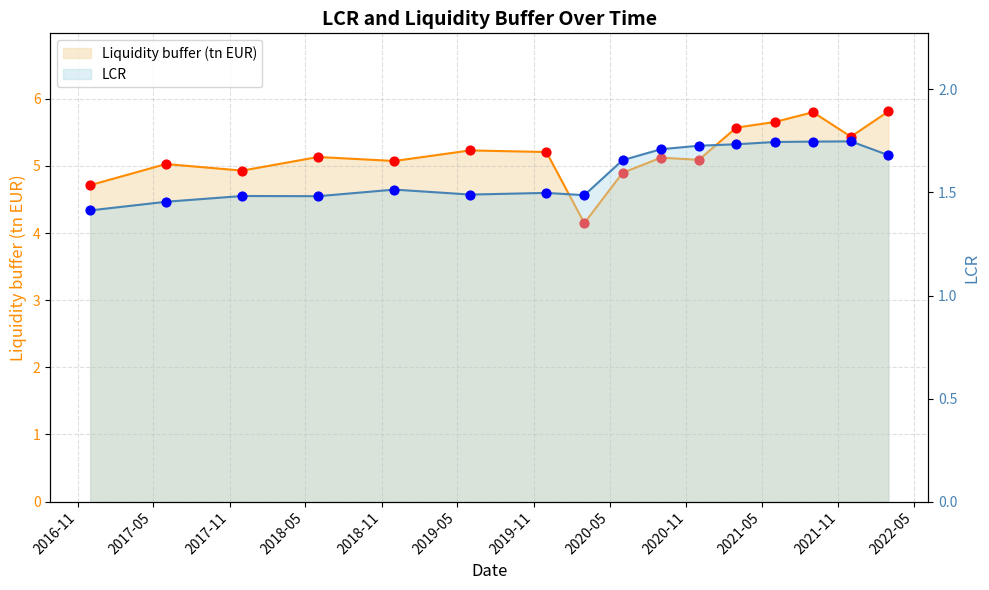

Which series reaches the minimum Y coordinate?

LCR